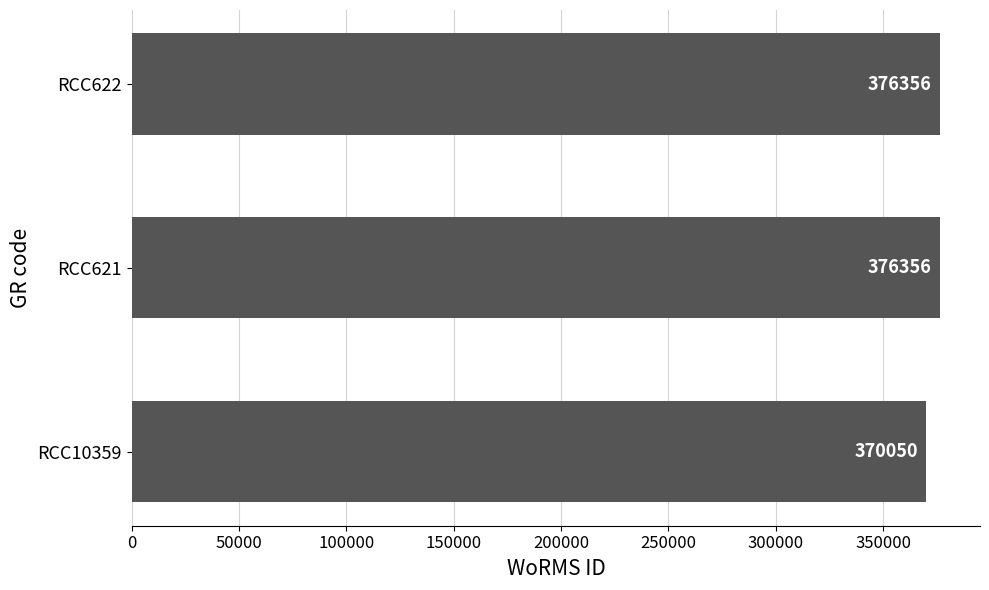

Which has a higher value, RCC622 or RCC10359?

RCC622